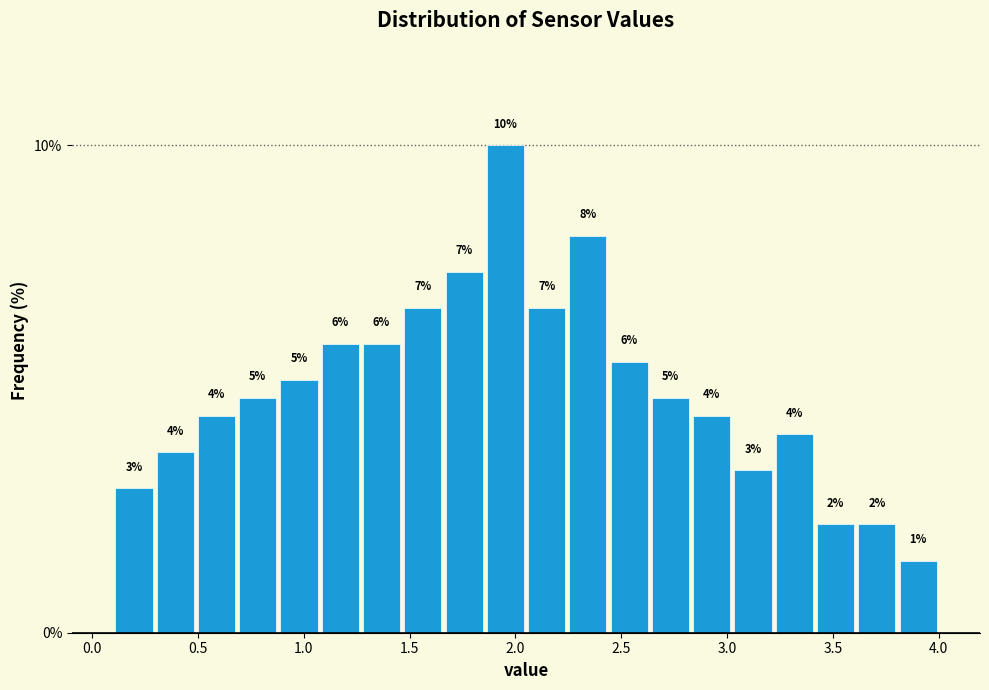

Read against the x-axis, roughly where is the centre of the tallest bar?

1.95